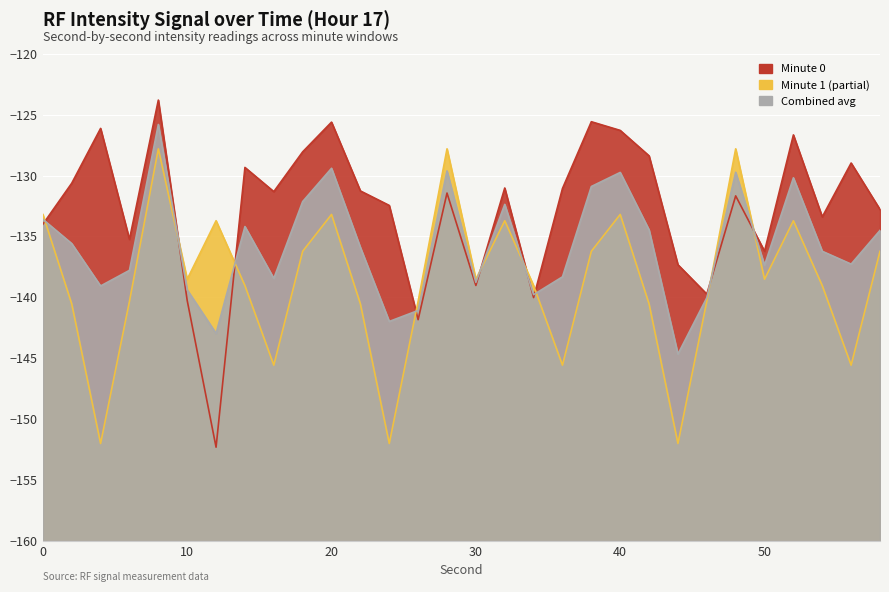

What are all the series names shown in the legend?

Minute 0, Minute 1 (partial), Combined avg